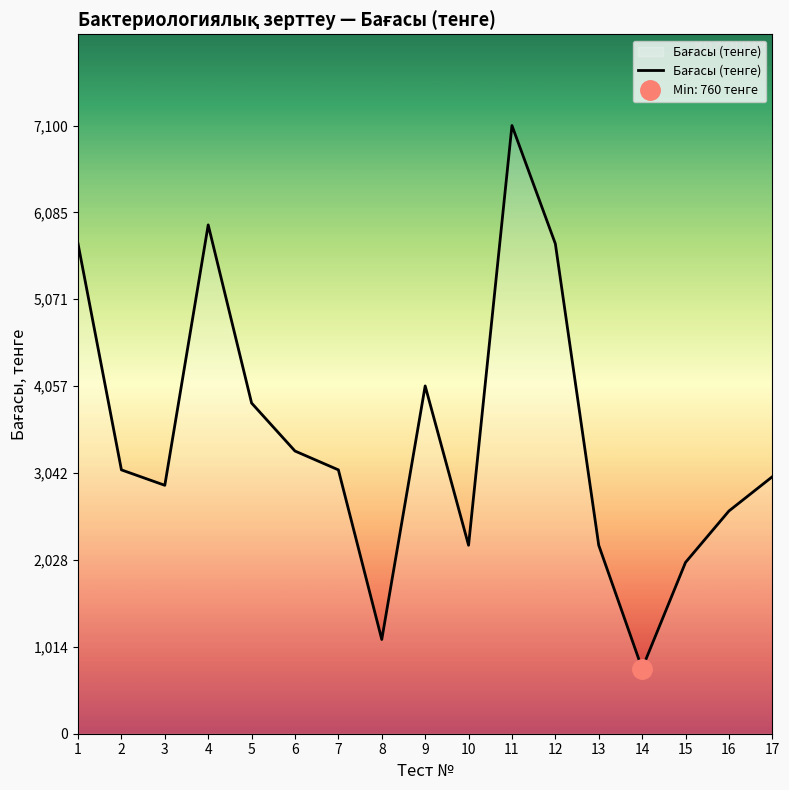

Which category has the lowest value across all series?

14